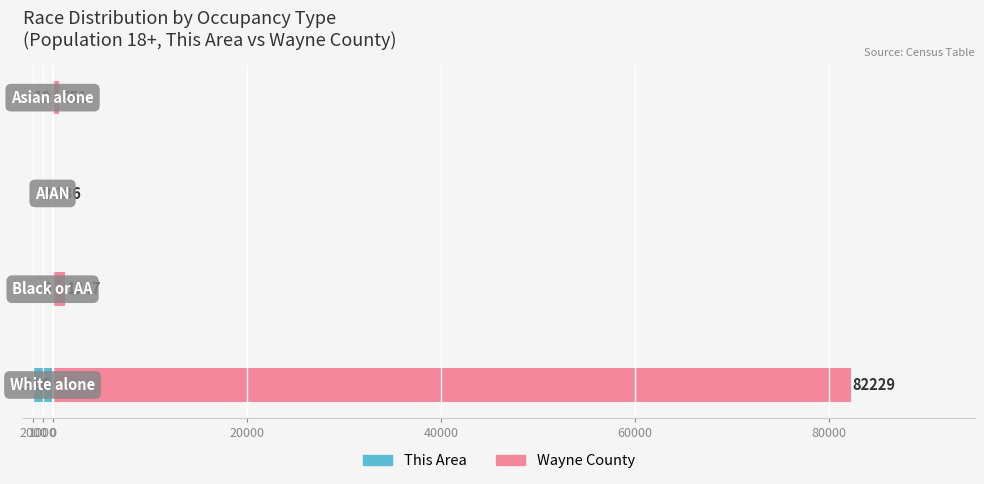

What is the minimum value shown in the chart?

-1956